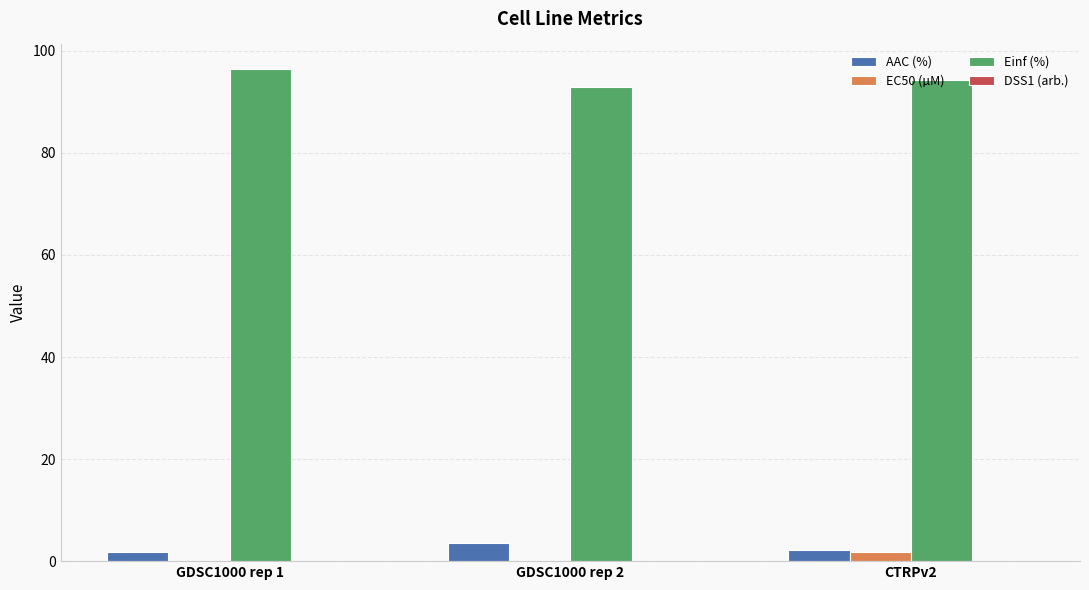

What is the greatest value displayed?

96.4